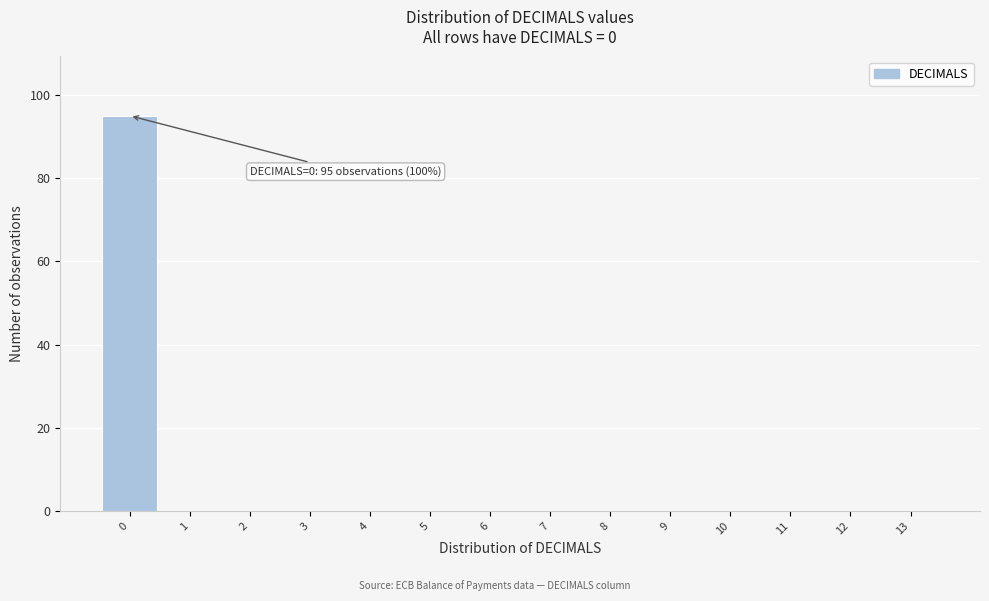

Over which range of the x-axis is the bar tallest?

-0.5 to 0.5